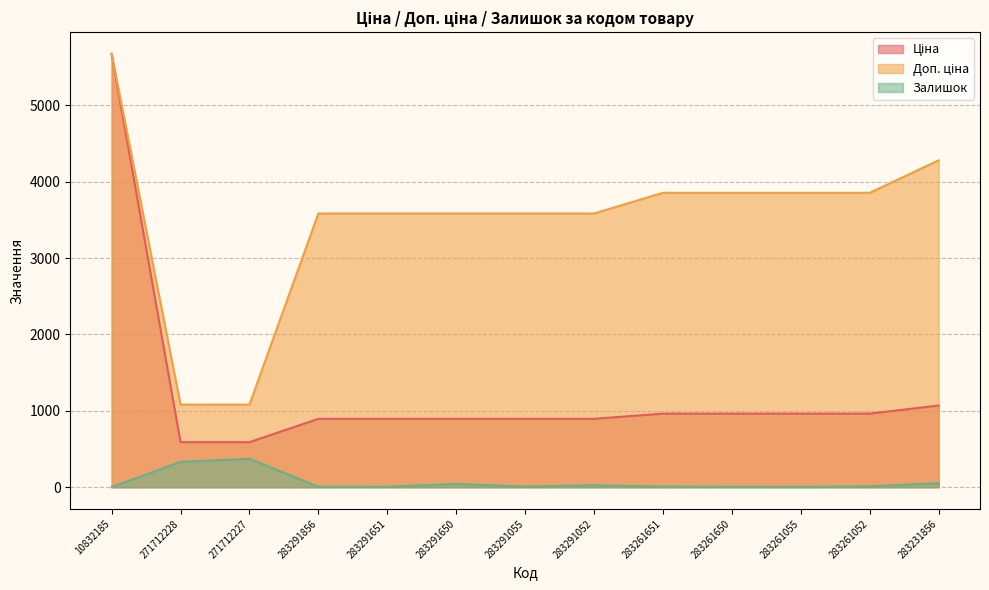

Which series changed the most between 10832185 and 271712227?

Ціна